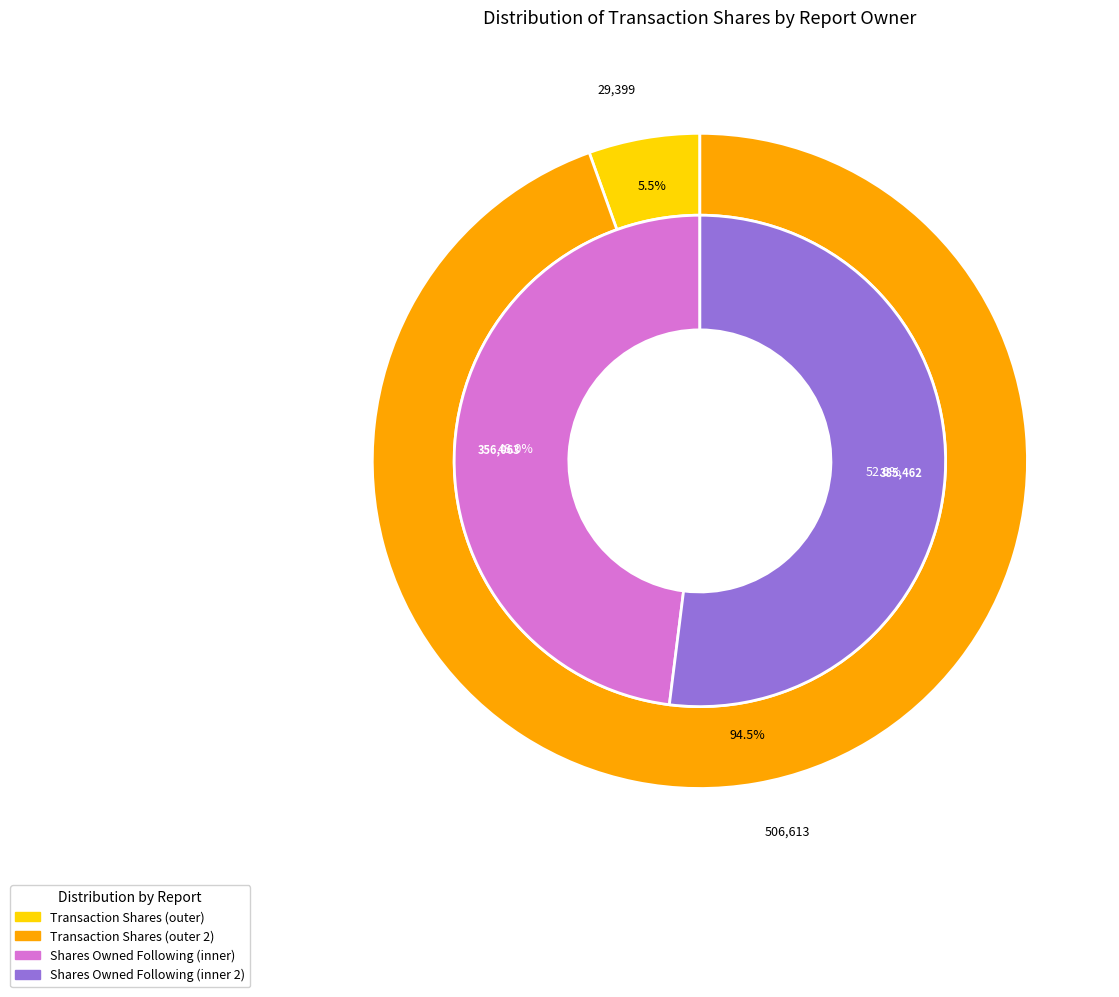

What is the change in value from rptOwnerDetailsId=2 (2024) to rptOwnerDetailsId=1 (2023)?

+477214